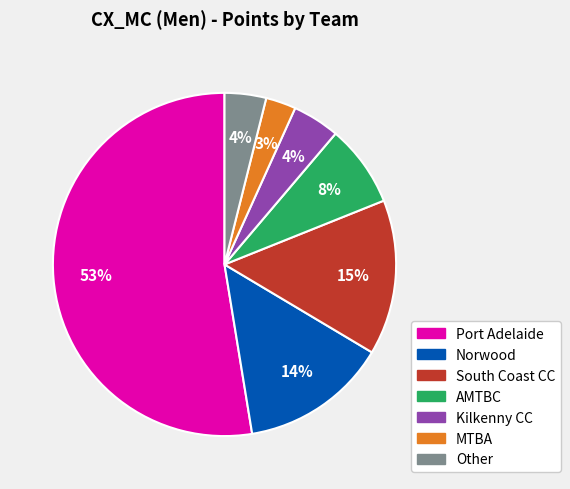

Approximately how many times larger is the value at Other compared to South Coast CC?

0.3